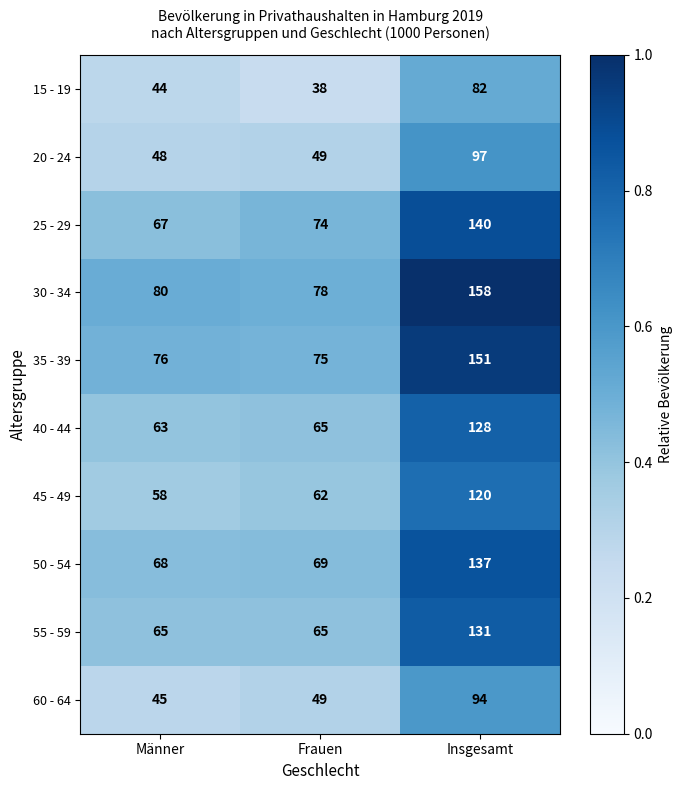

Reading left to right, list all the values displayed in this chart.

15 - 19: 44	38	82
20 - 24: 48	49	97
25 - 29: 67	74	140
30 - 34: 80	78	158
35 - 39: 76	75	151
40 - 44: 63	65	128
45 - 49: 58	62	120
50 - 54: 68	69	137
55 - 59: 65	65	131
60 - 64: 45	49	94